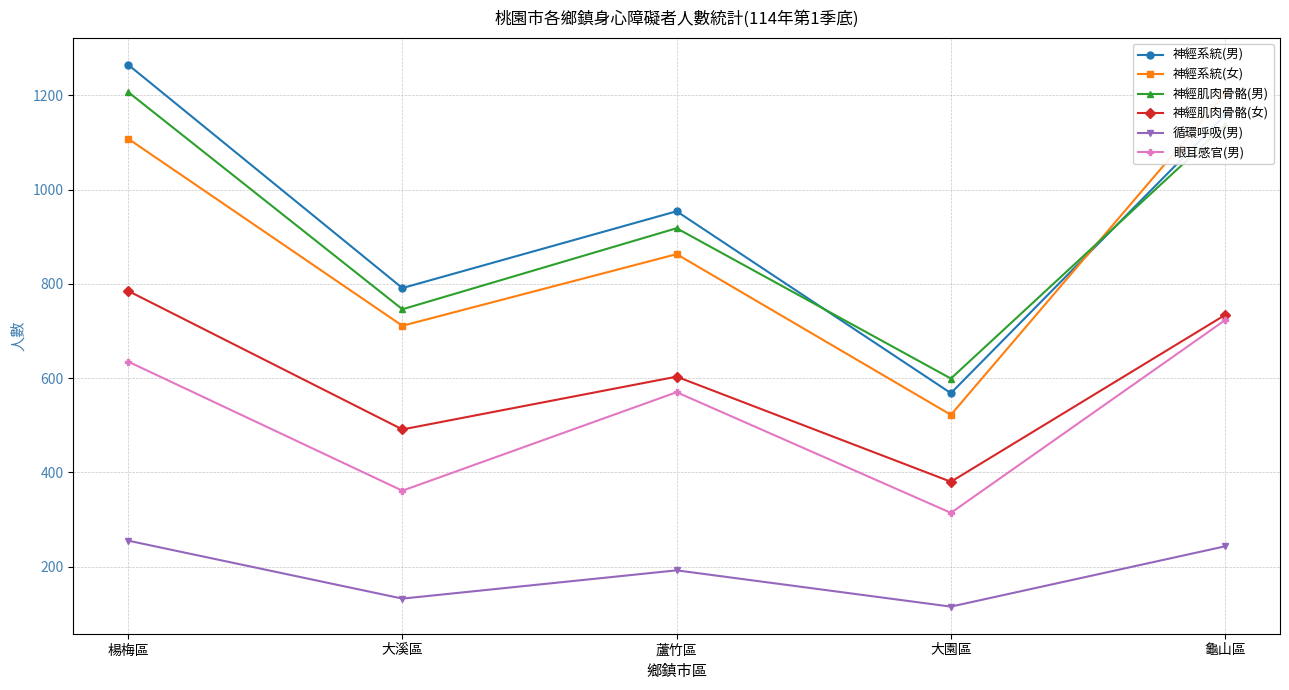

Which series has the largest range (max minus min)?

神經系統(男)